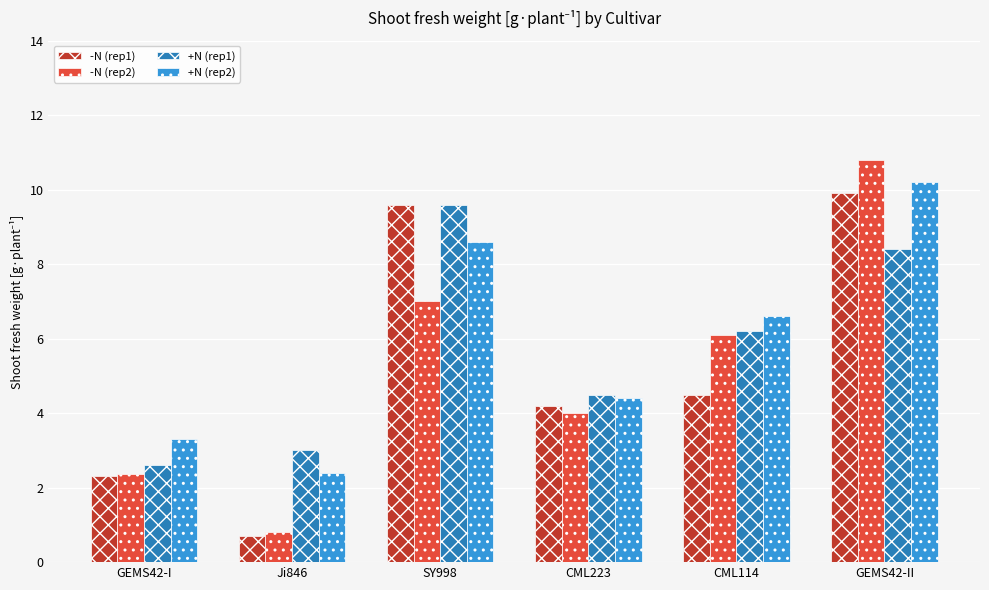

At how many categories does at least one series exceed 7?

2